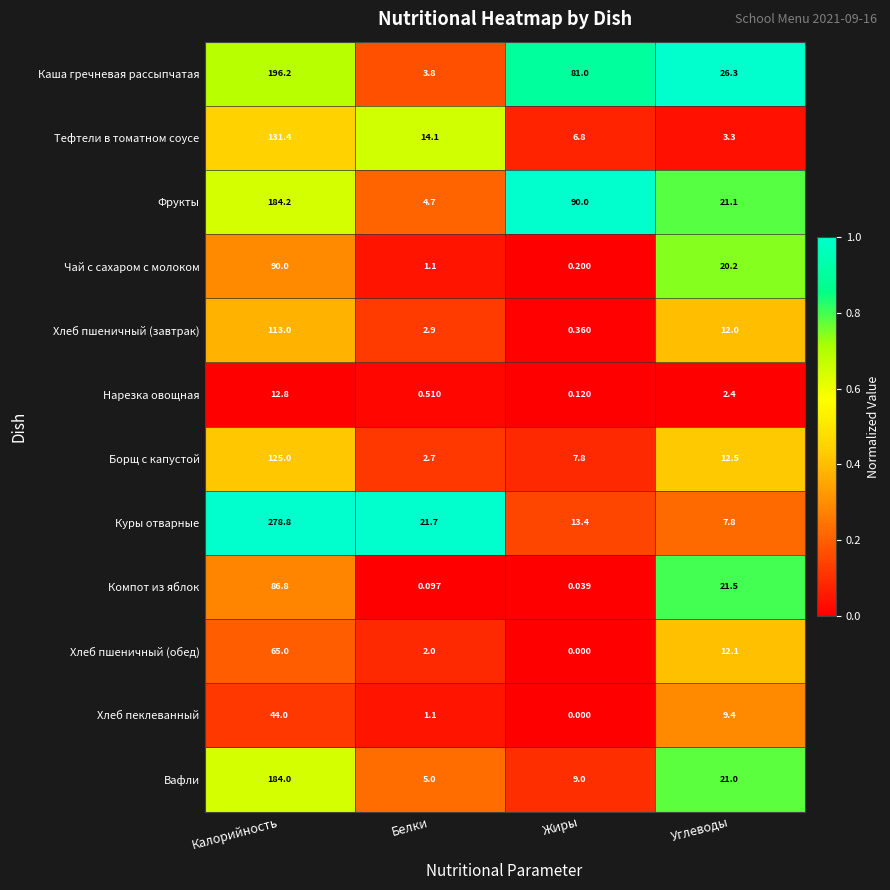

At which category does the chart reach its minimum across all series?

Жиры